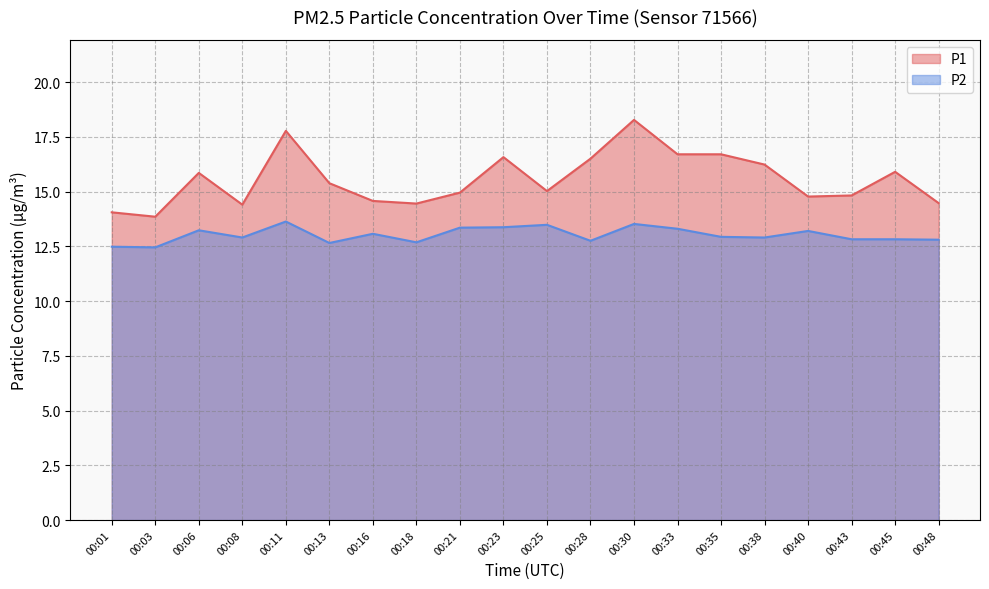

At which label does P1 first exceed 15?

00:06